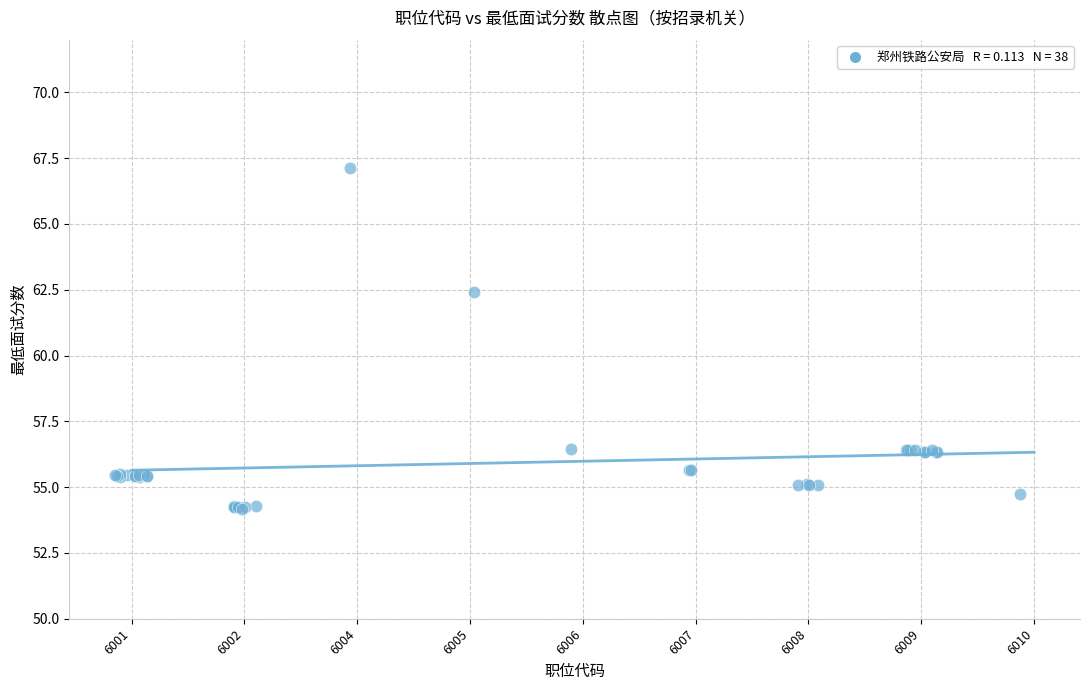

What Y value in the scatter plot is closest to 60?

62.4